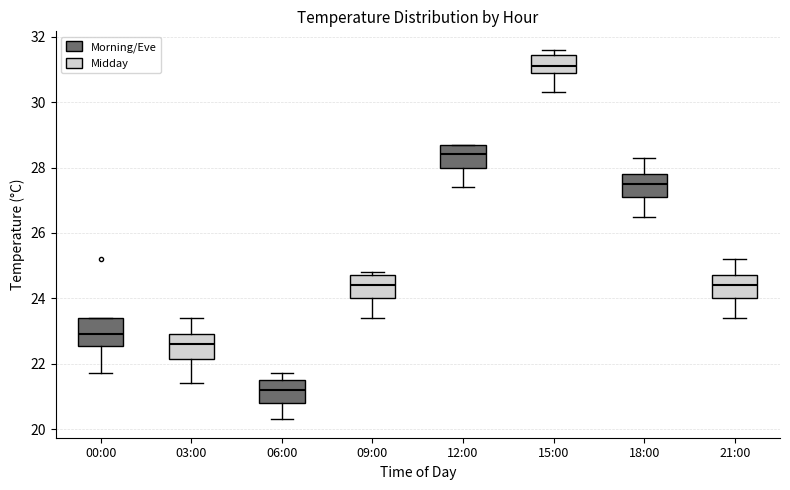

Reading left to right, transcribe this box plot: for each box, give where its median line is, the range the box spans, and where its two whiskers end, as read against the y-axis. The values are not printed on the chart, so give them approximately, as read against the axis.

00:00: median 23.0, box 22.6 to 23.4, whiskers 21.8 to 23.4
03:00: median 22.6, box 22.2 to 23.0, whiskers 21.4 to 23.4
06:00: median 21.2, box 20.8 to 21.6, whiskers 20.4 to 21.8
09:00: median 24.4, box 24.0 to 24.8, whiskers 23.4 to 24.8 (just above the box's upper edge)
12:00: median 28.4, box 28.0 to 28.8, whiskers 27.4 to 28.8
15:00: median 31.2, box 31.0 to 31.4, whiskers 30.4 to 31.6
18:00: median 27.6, box 27.2 to 27.8, whiskers 26.6 to 28.4
21:00: median 24.4, box 24.0 to 24.8, whiskers 23.4 to 25.2